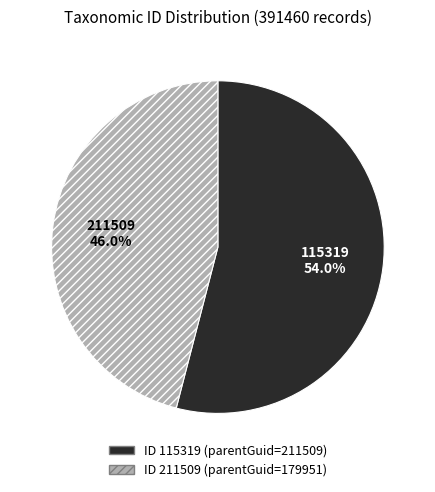

What portion of the pie excludes 115319?

46.0%